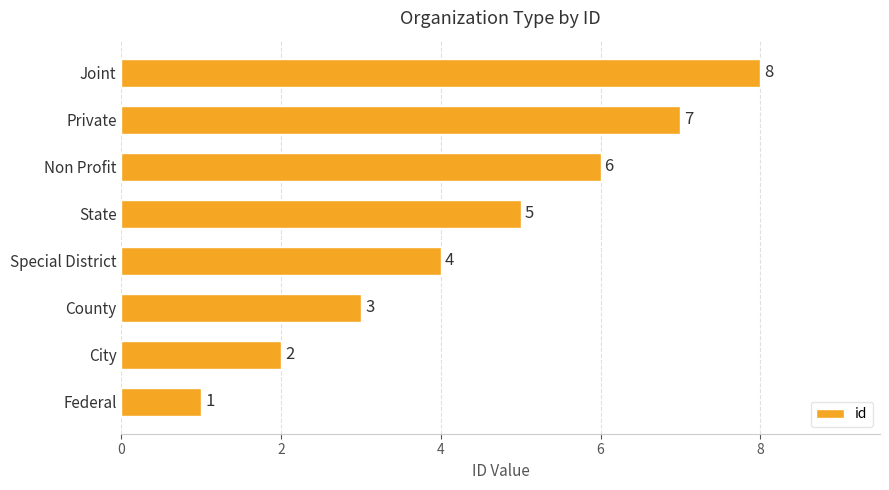

The chart shows a value of 12 at Joint. True or false?

False